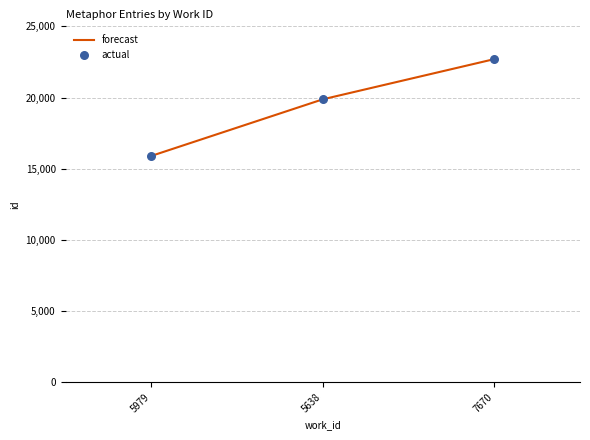

What is the minimum value shown in the chart?

15895